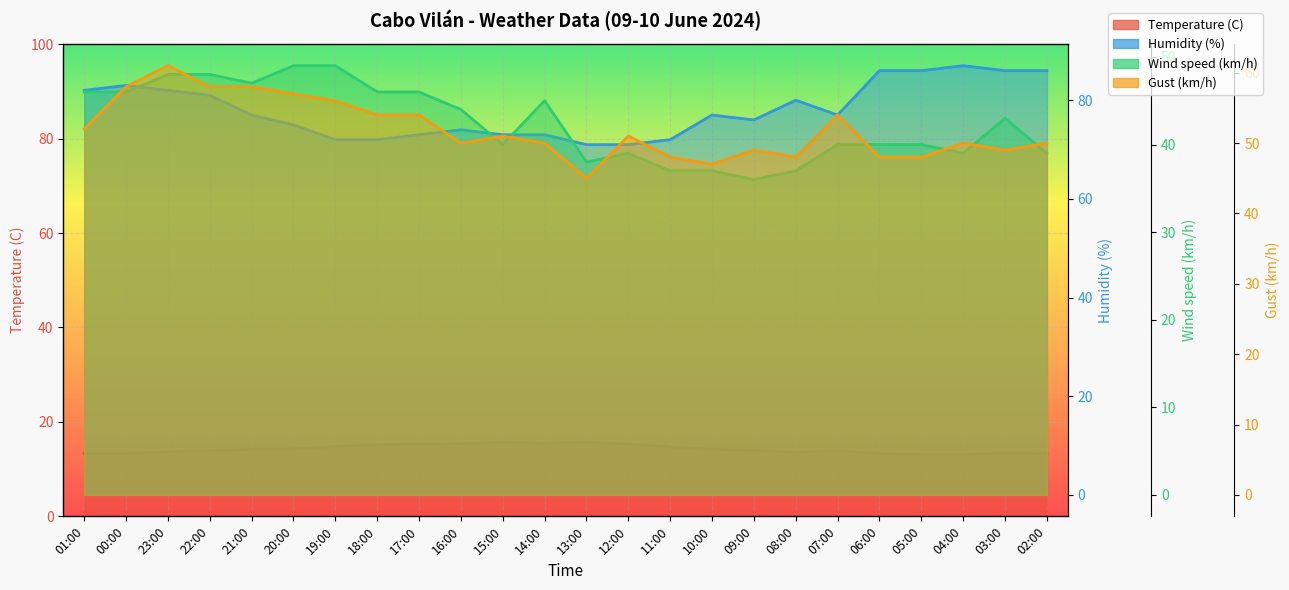

At which category is the sum across all series the highest?

23:00